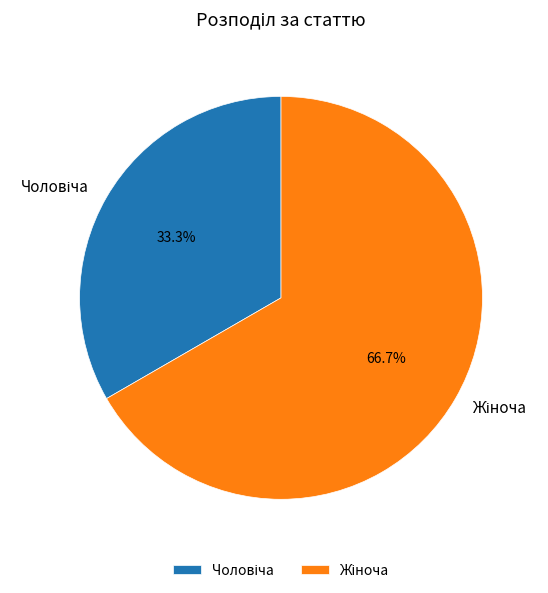

Is there a majority slice in this chart?

Yes